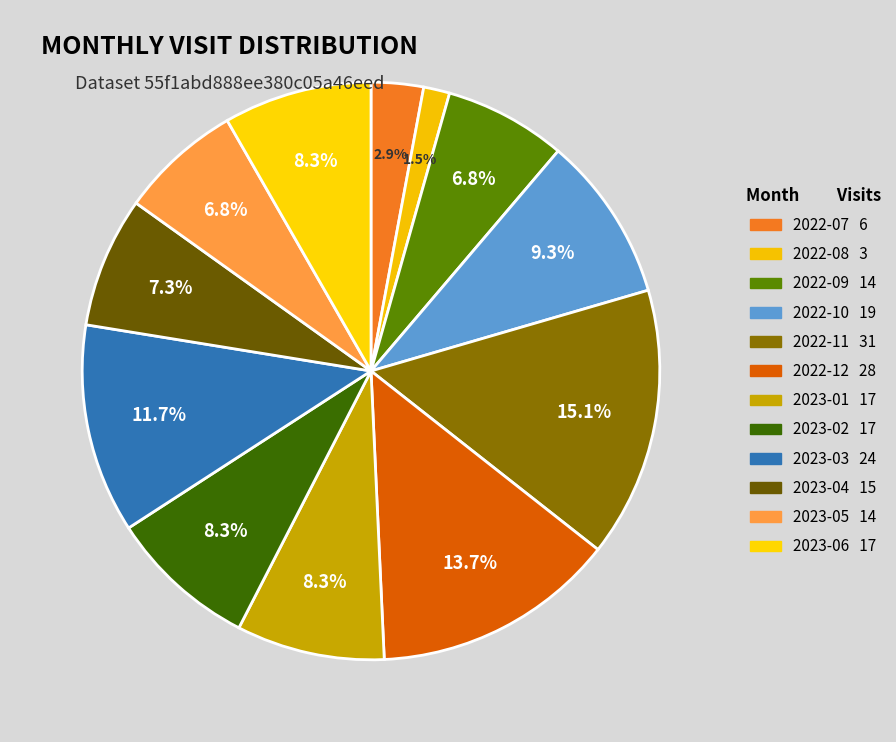

What is the change in value from 2023-04 to 2023-05?

-1